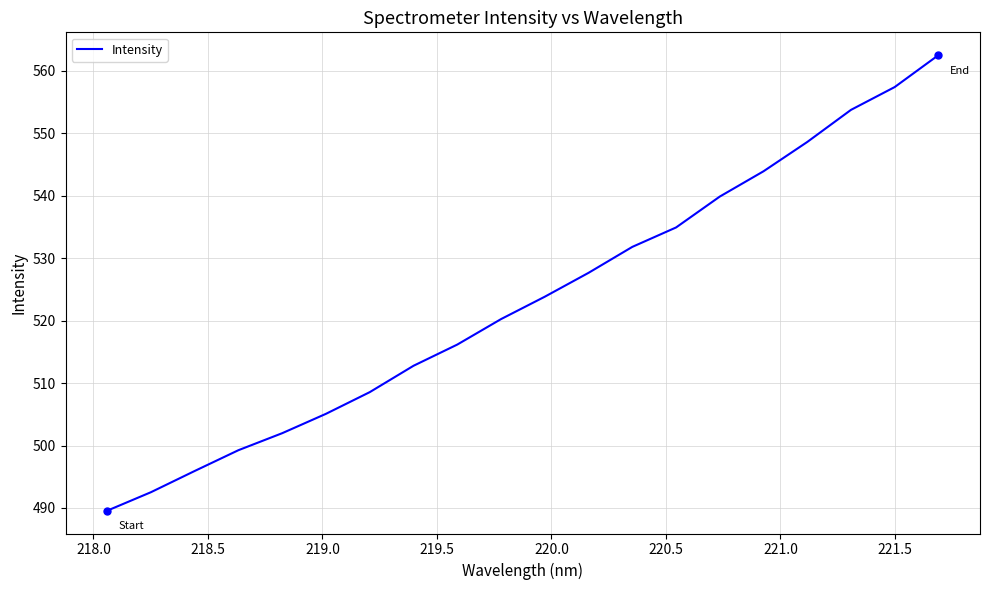

What is the minimum value shown in the chart?

489.6